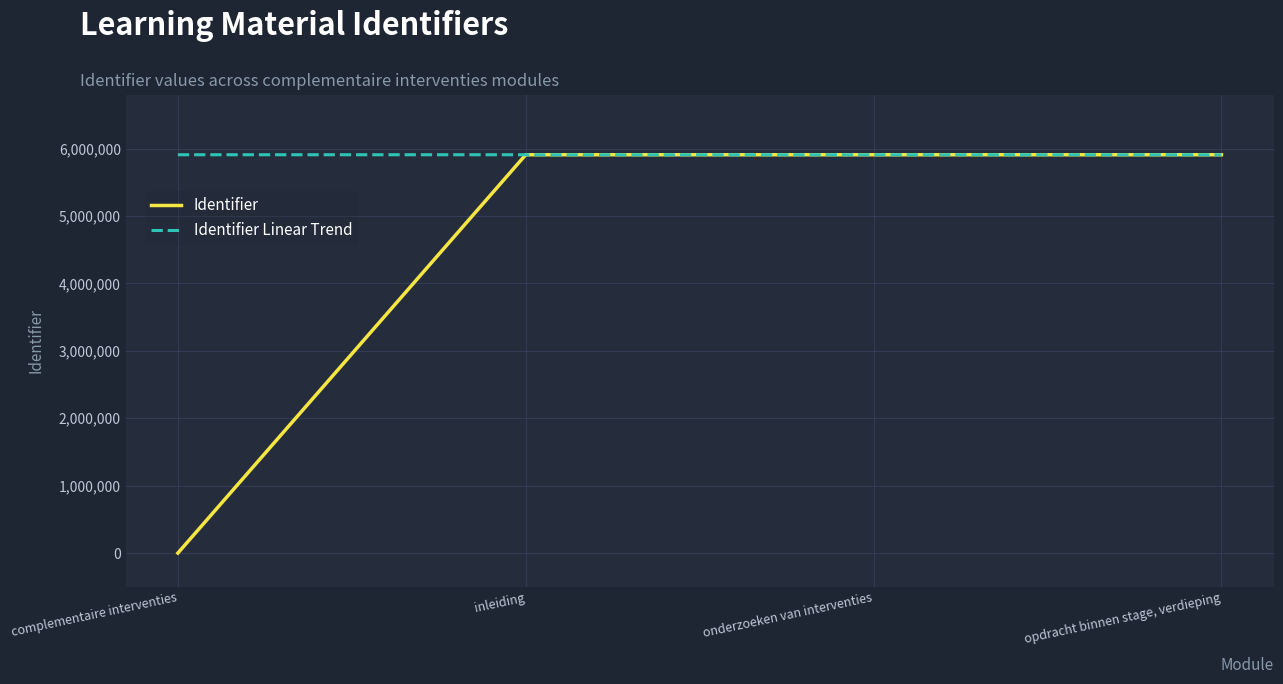

List the series in order of their overall mean, highest first.

Identifier Linear Trend, Identifier